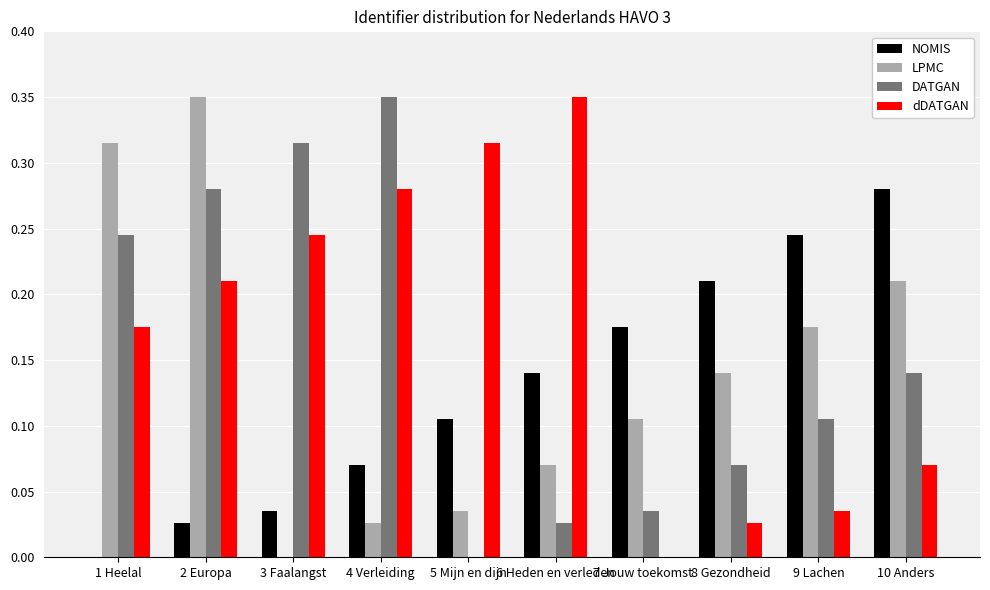

At which label does dDATGAN reach its peak?

6 Heden en verleden